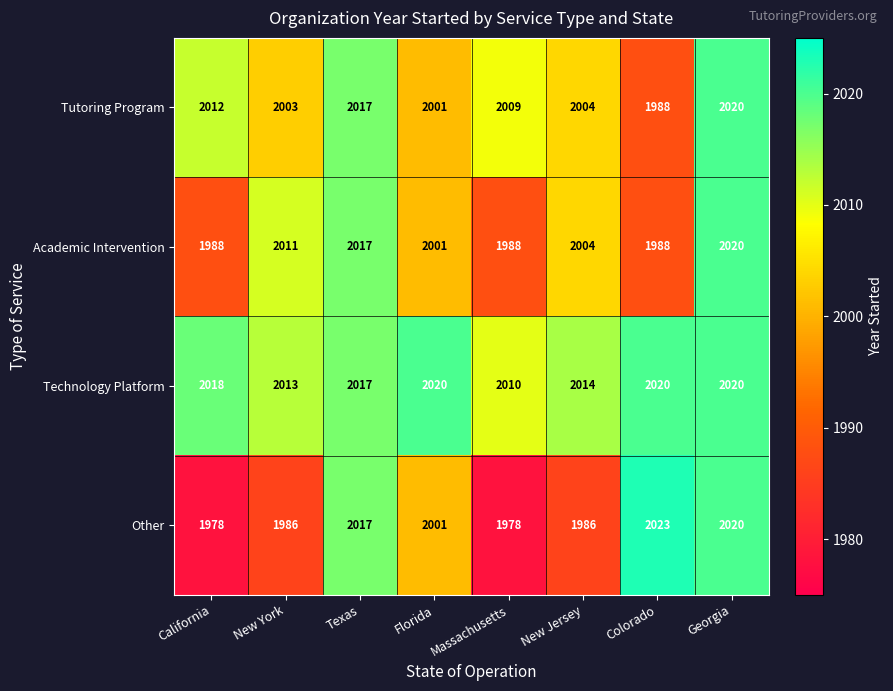

What value does the Other series have at Georgia, to the nearest 10?

2020